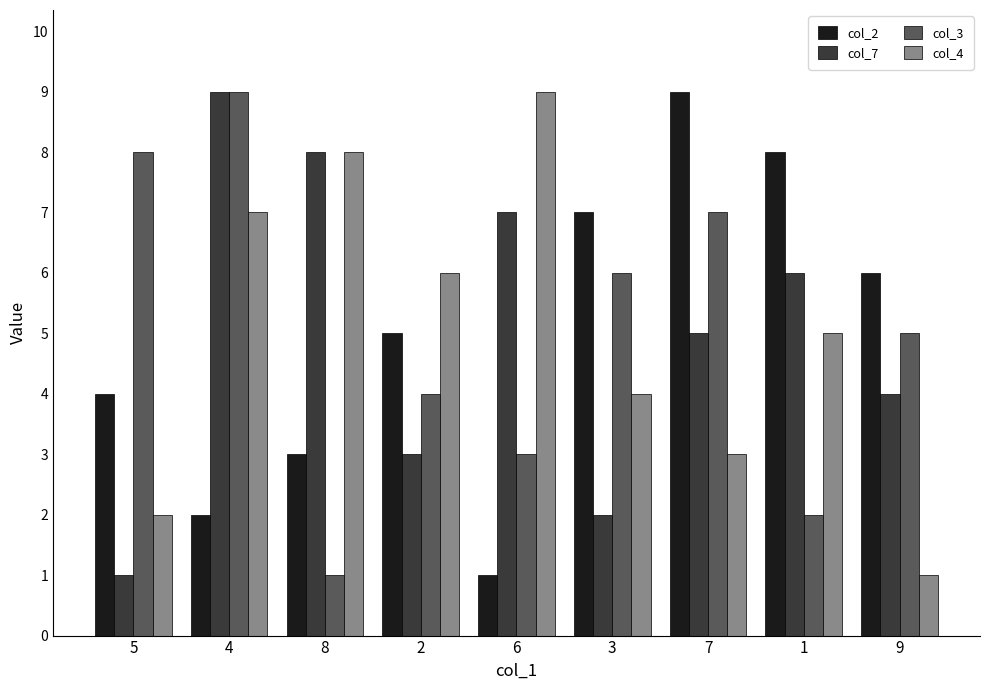

What is the minimum value shown in the chart?

1